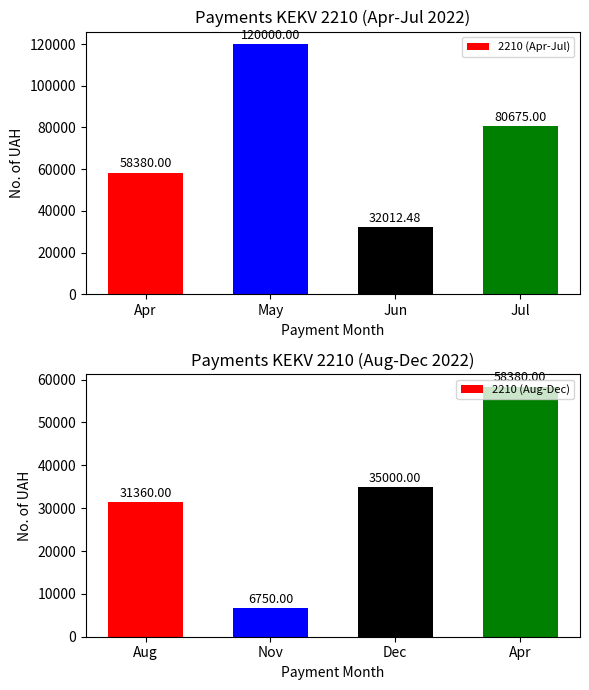

Rank the categories by 2210 (Apr-Jul) value from lowest to highest.

Jun, Apr, Jul, May